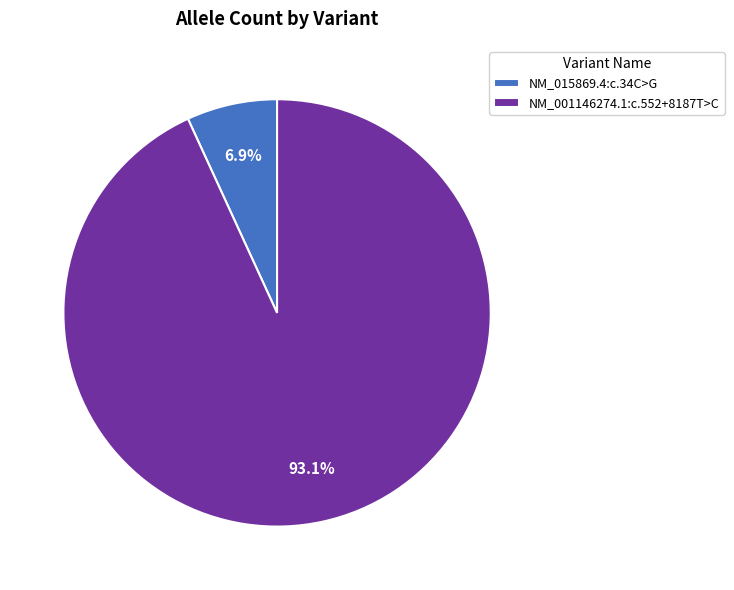

To the nearest percent, what portion does NM_015869.4:c.34C>G represent?

7%